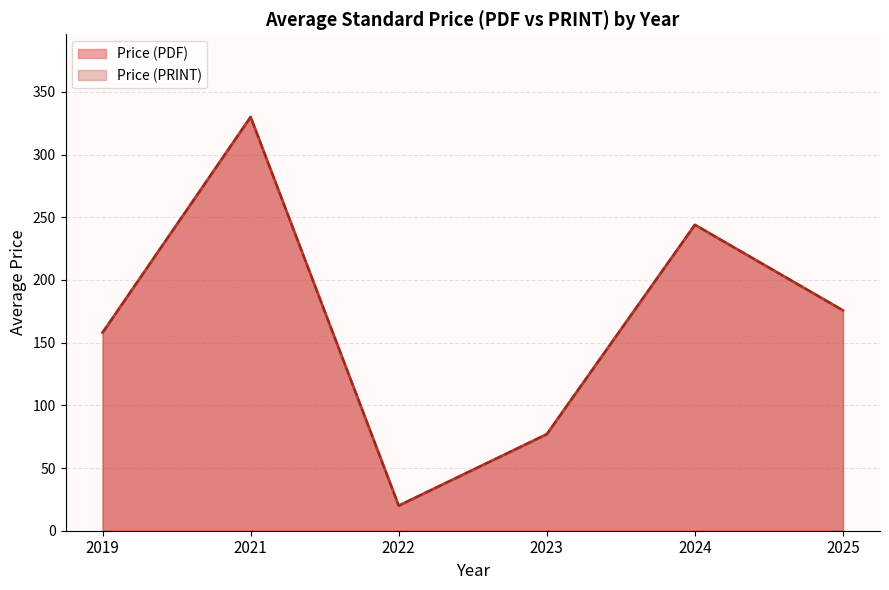

True or false: Price (PRINT) has more than 0 interior local peaks.

False